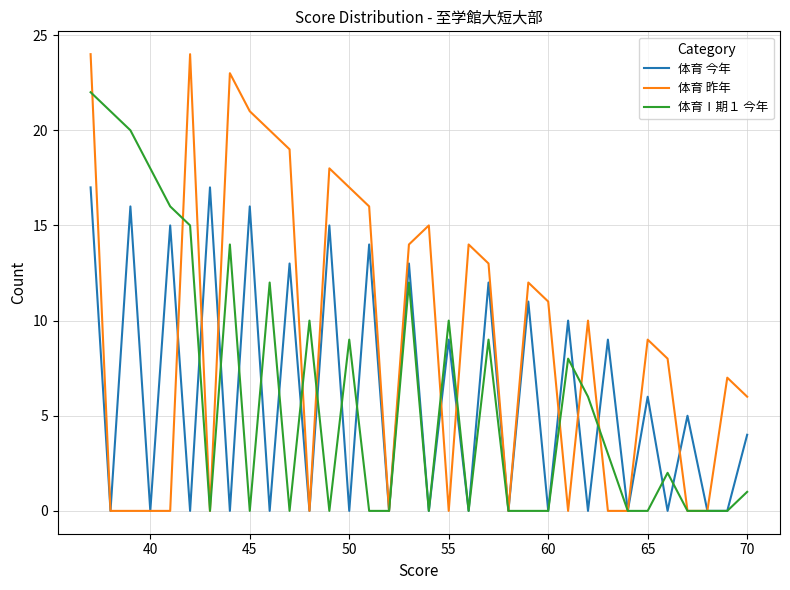

Does the chart display data point markers on the line(s)?

No